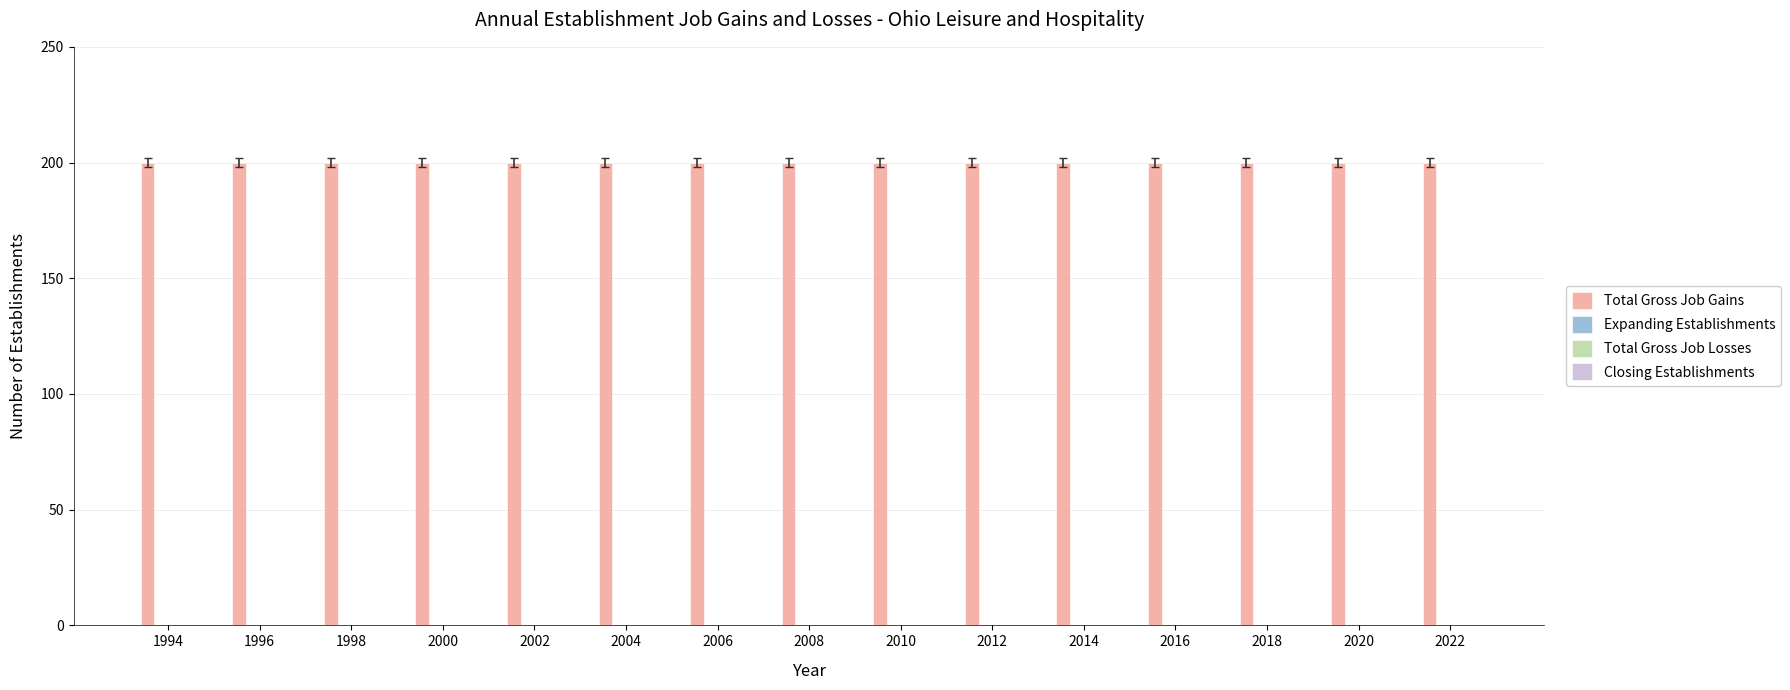

What is the total value across all series at 2016?

200